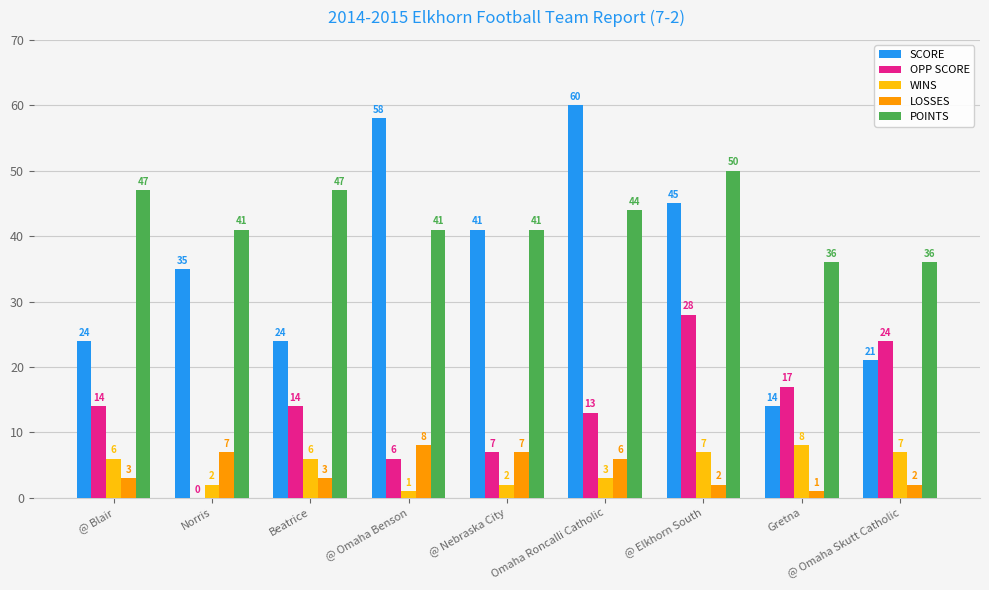

How many distinct data groups are displayed?

5